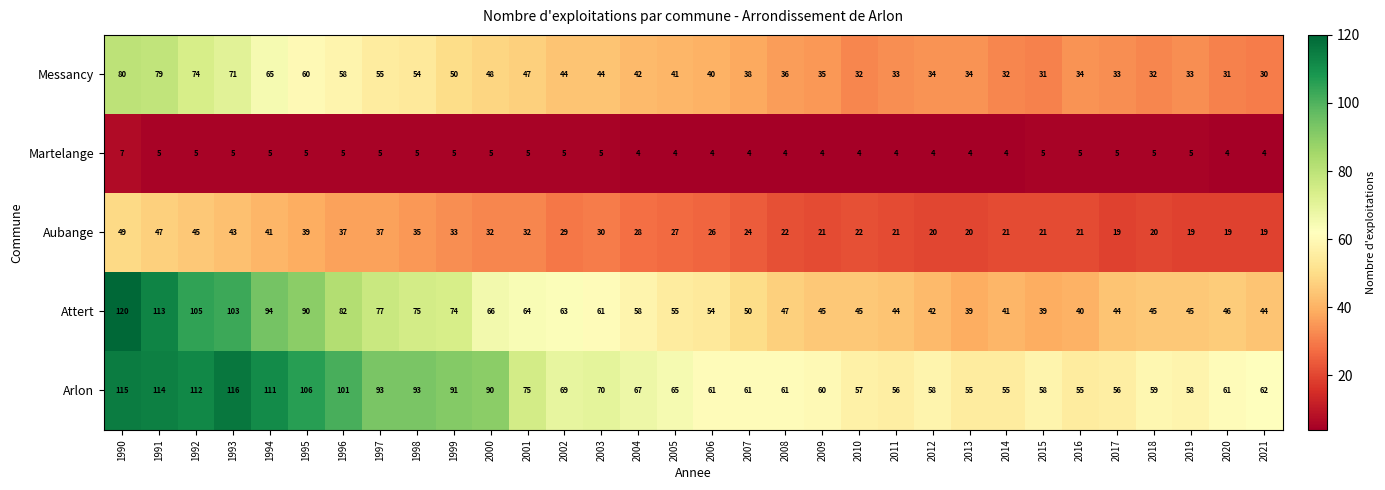

At how many categories does at least one series exceed 32?

32